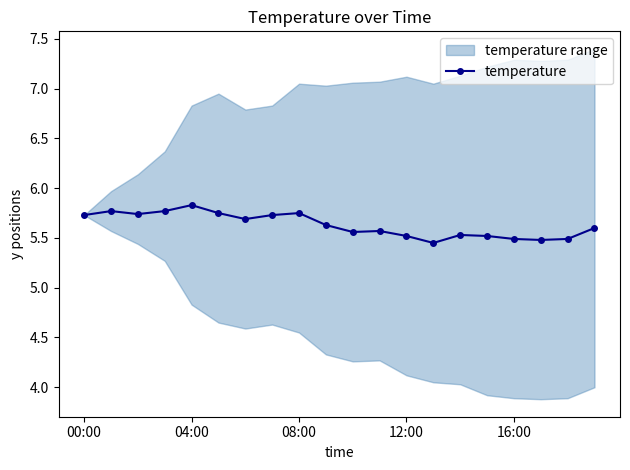

What is the minimum value shown in the chart?

5.5